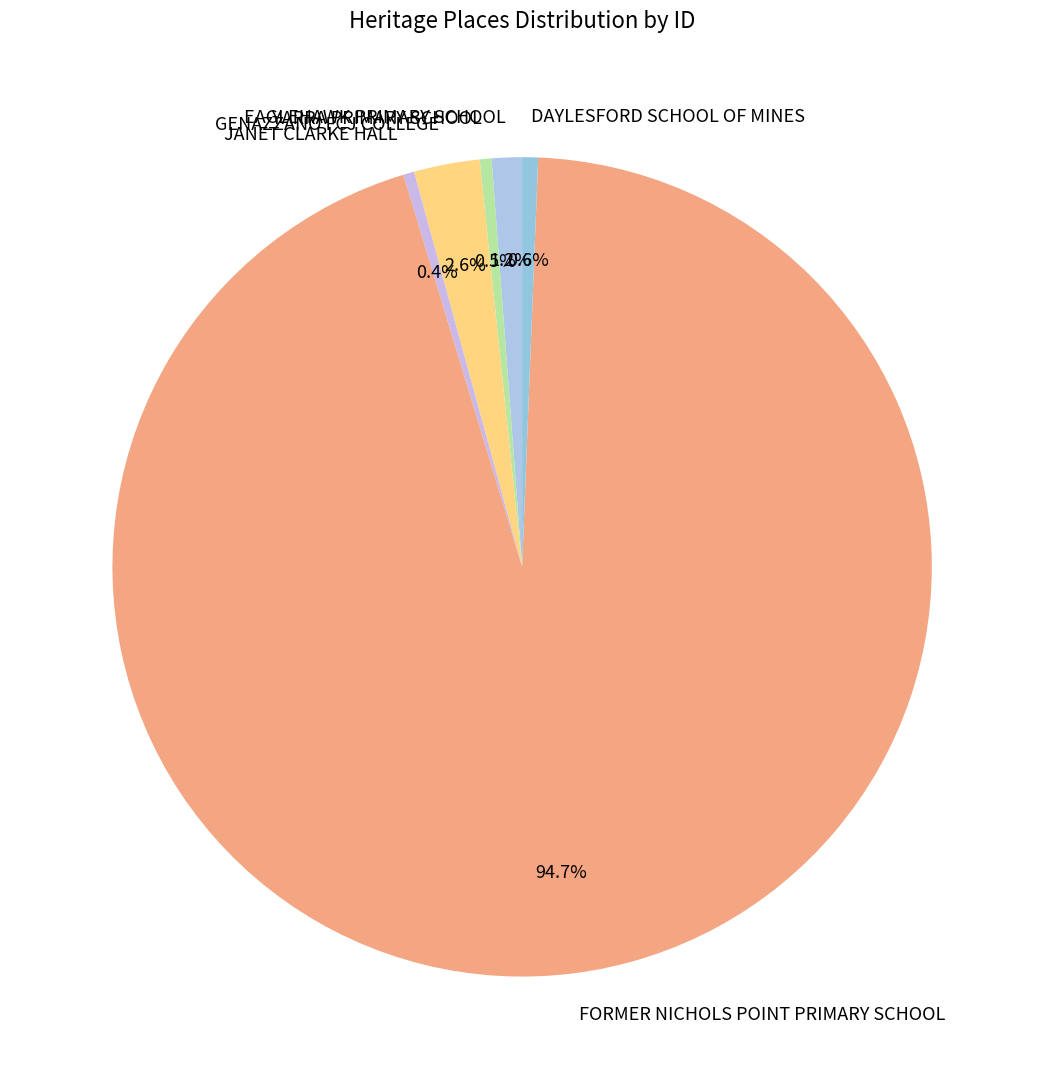

What percentage is NOT represented by JANET CLARKE HALL?

99.6%